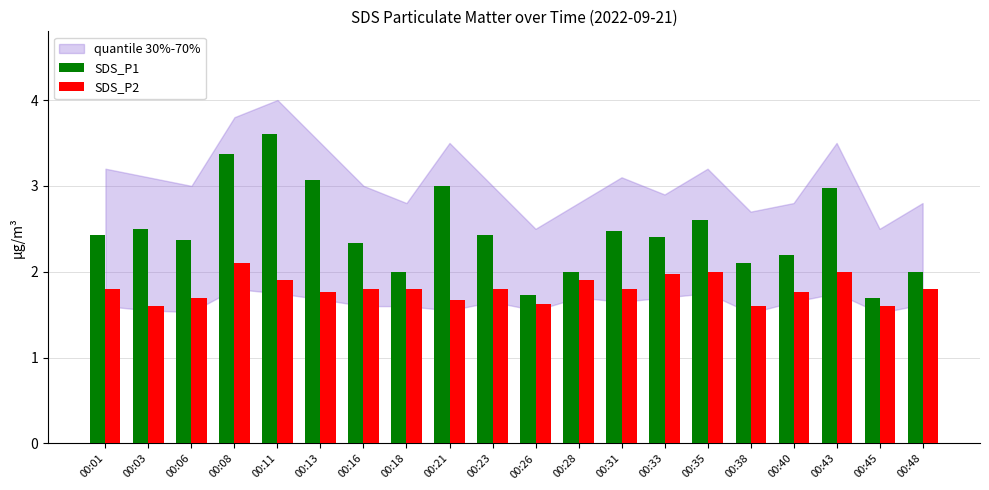

Reading left to right, extract all data points from this chart.

SDS_P1: 00:01=2.4	00:03=2.5	00:06=2.4	00:08=3.4	00:11=3.6	00:13=3.1	00:16=2.3	00:18=2.0	00:21=3.0	00:23=2.4	00:26=1.7	00:28=2.0	00:31=2.5	00:33=2.4	00:35=2.6	00:38=2.1	00:40=2.2	00:43=3.0	00:45=1.7	00:48=2.0
SDS_P2: 00:01=1.8	00:03=1.6	00:06=1.7	00:08=2.1	00:11=1.9	00:13=1.8	00:16=1.8	00:18=1.8	00:21=1.7	00:23=1.8	00:26=1.6	00:28=1.9	00:31=1.8	00:33=2.0	00:35=2.0	00:38=1.6	00:40=1.8	00:43=2.0	00:45=1.6	00:48=1.8